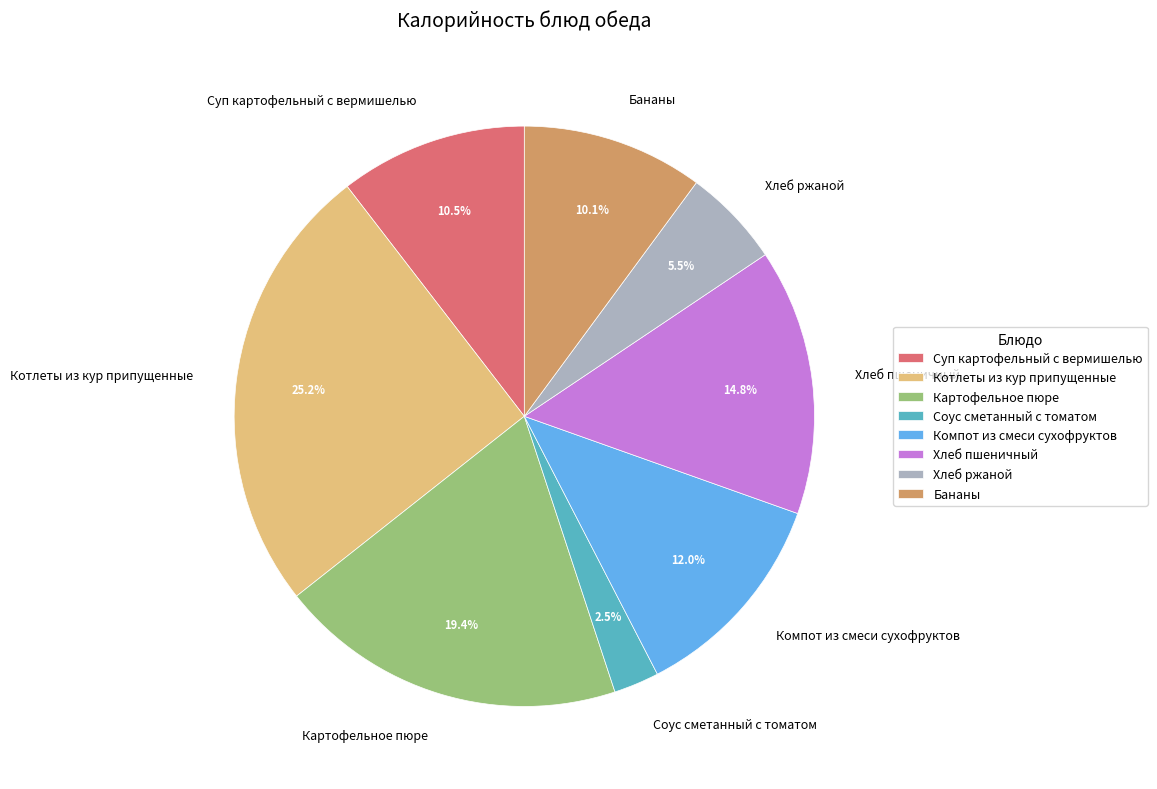

To the nearest percent, what is the combined percentage of Бананы and Хлеб ржаной?

16%